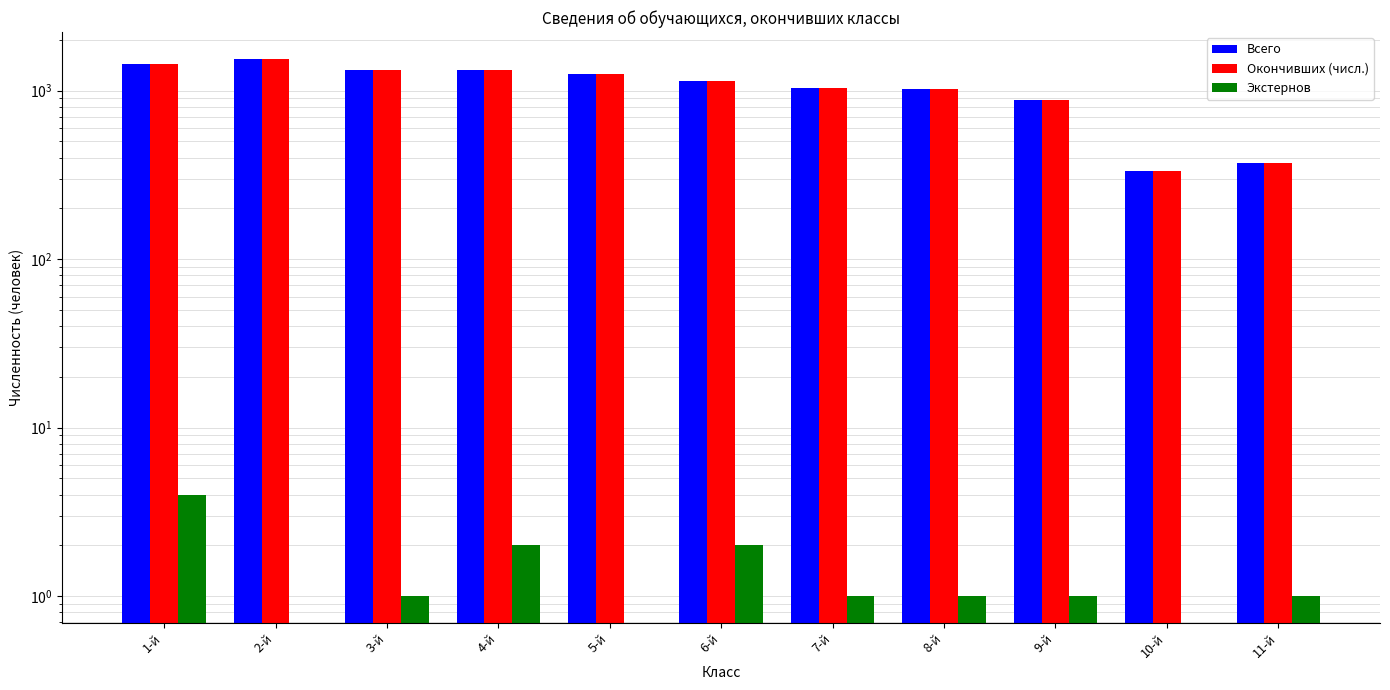

What position from the left is 3-й?

3